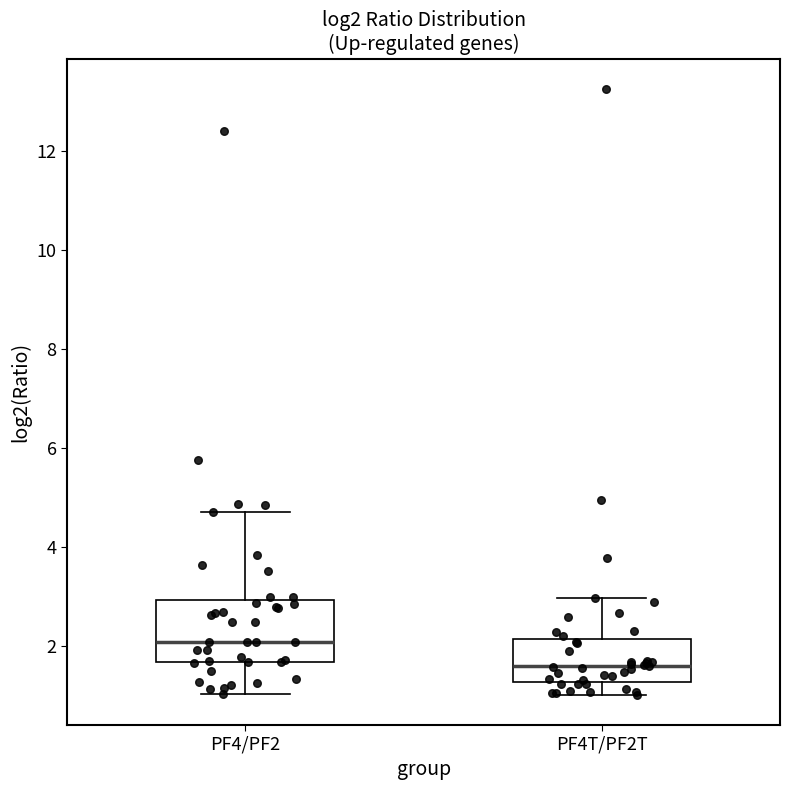

Reading left to right, read every box against the y-axis: the position of its median line, the range the box covers, and the ends of its whiskers. The values are not printed on the chart, so give them approximately, as read against the axis.

PF4/PF2: median 2.0, box 1.6 to 3.0, whiskers 1.0 to 4.8
PF4T/PF2T: median 1.6, box 1.2 to 2.2, whiskers 1.0 to 3.0